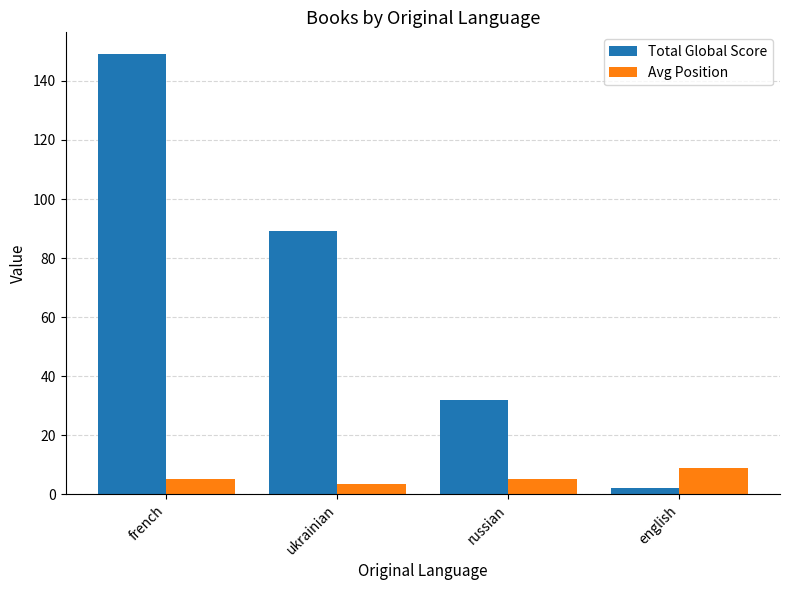

Reading left to right, list all the values displayed in this chart.

Total Global Score: 149.0	89.0	32.0	2.0
Avg Position: 5.0	3.5	5.0	9.0